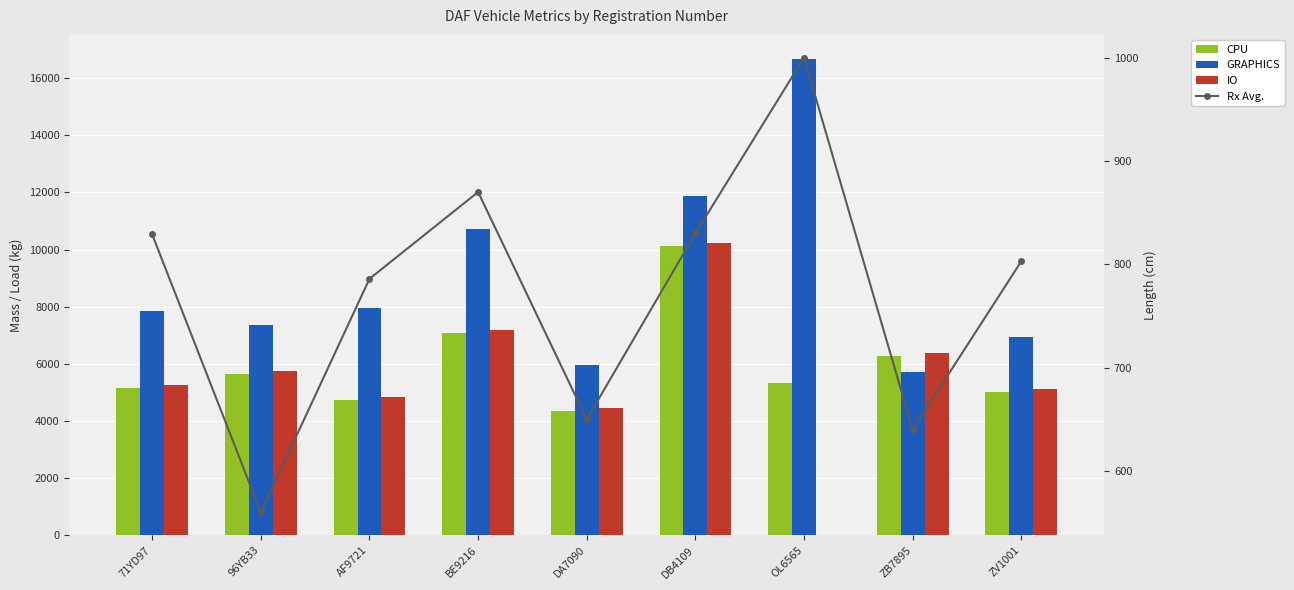

What is the difference between the highest and lowest values at 96YB33?

6800